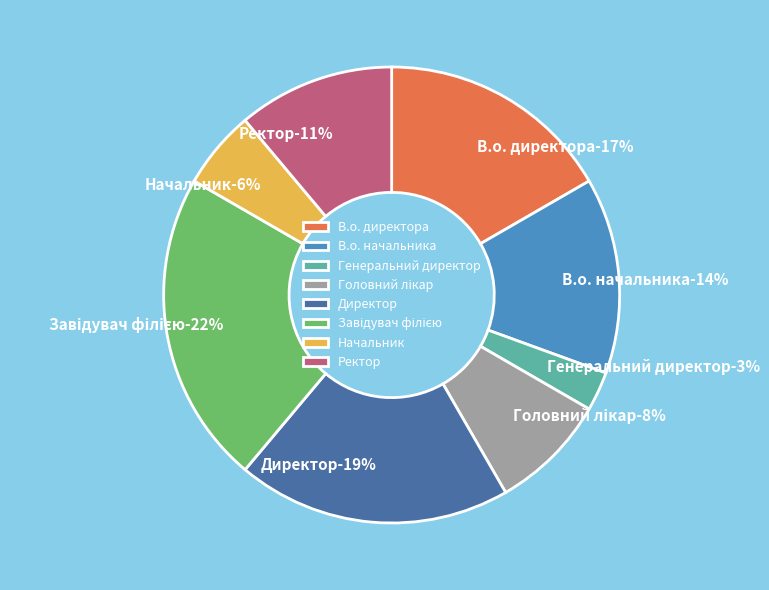

Do Директор and Завідувач філією together represent more than half of the pie?

No